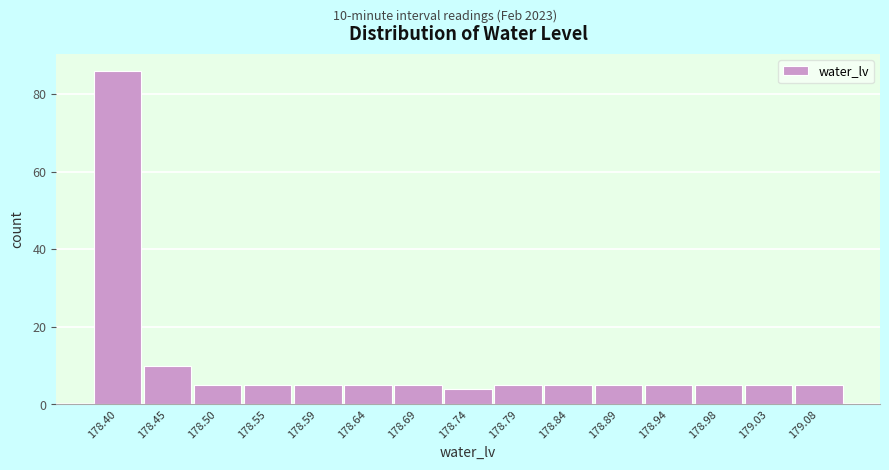

Reading right to left, what are all the values shown in this chart?

179.08=5	179.03=5	178.98=5	178.94=5	178.89=5	178.84=5	178.79=5	178.74=4	178.69=5	178.64=5	178.59=5	178.55=5	178.50=5	178.45=10	178.40=86